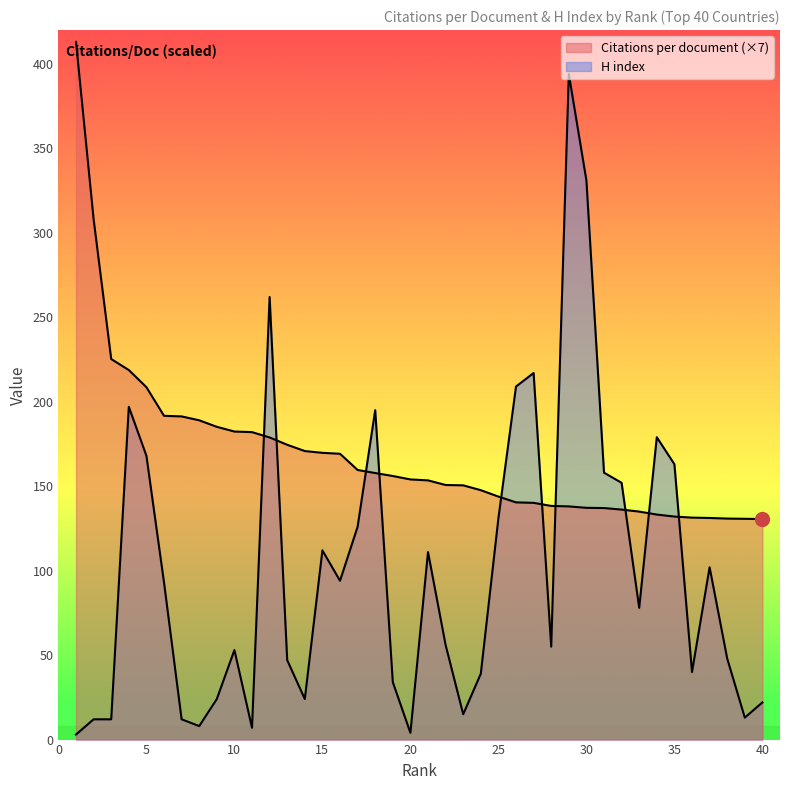

What is the maximum value shown in the chart?

413.0